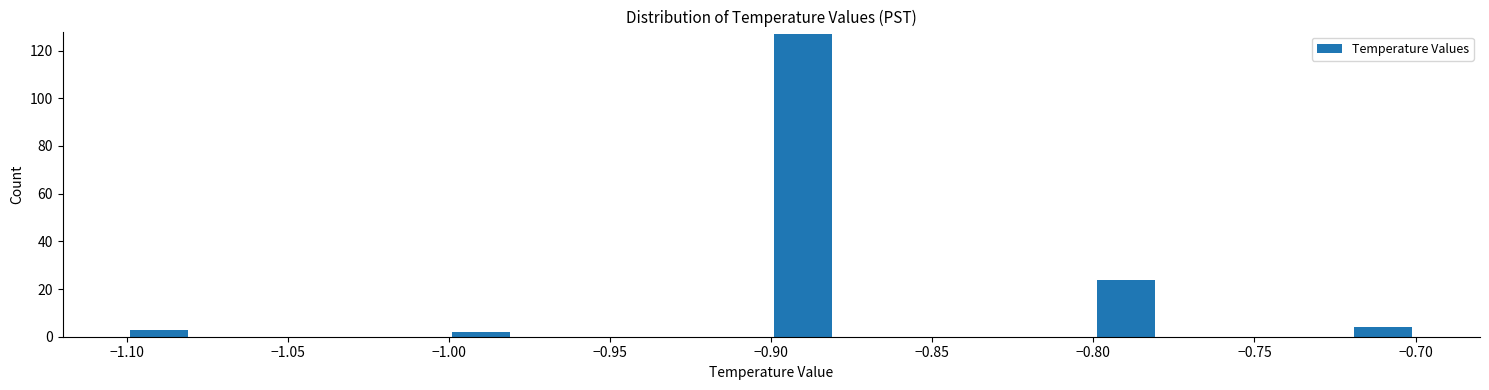

Over which range of the x-axis is the bar tallest?

-0.90 to -0.88